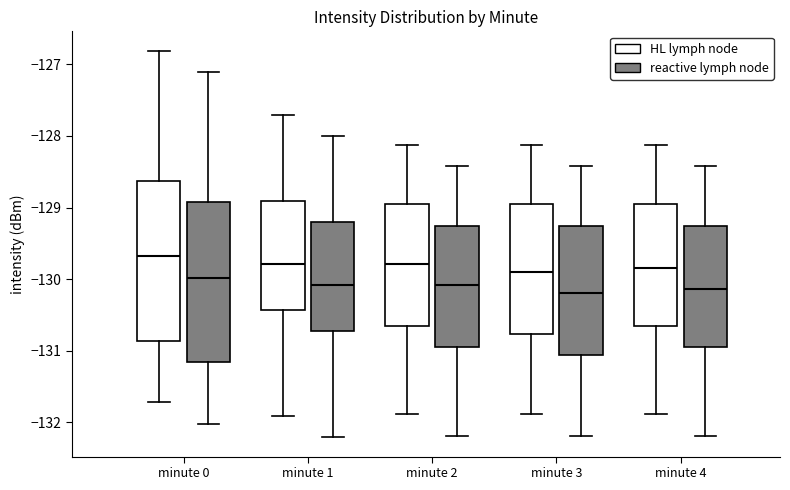

Where is the upper edge of the box for minute 1 (HL lymph node) on the y-axis? The values are not printed on the chart, so give them approximately, as read against the axis.

-128.9